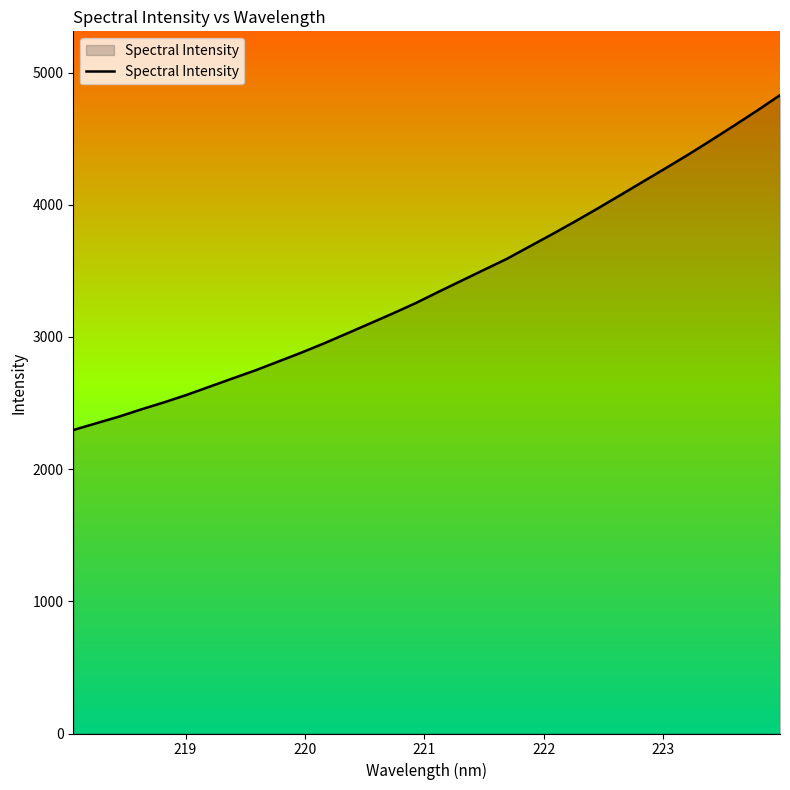

What is the difference between the maximum and minimum values?

2533.1